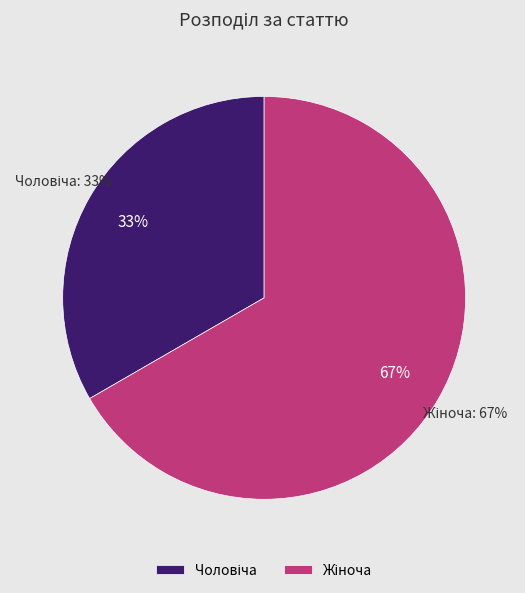

What portion of the pie excludes Чоловіча?

66.7%